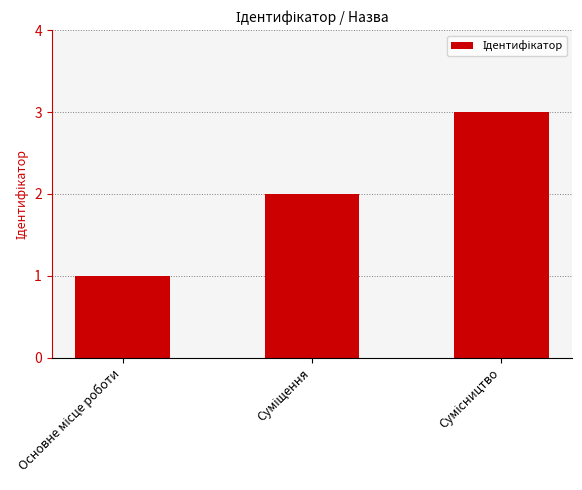

What is the sum of all values?

6